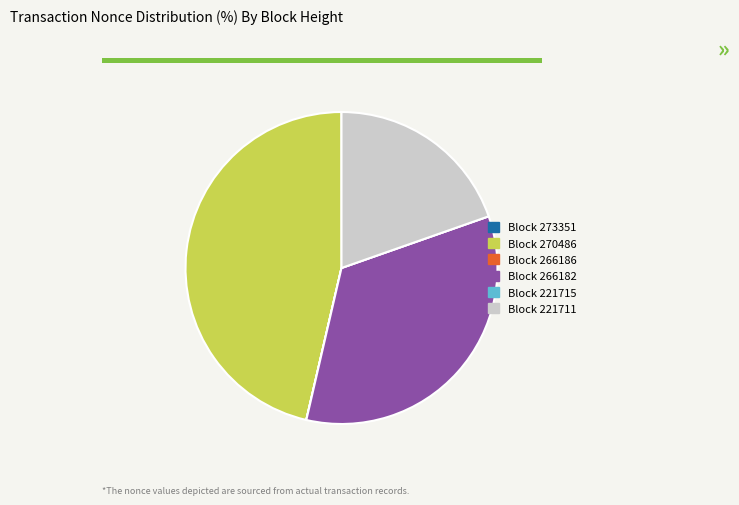

Does any single category account for the majority?

No